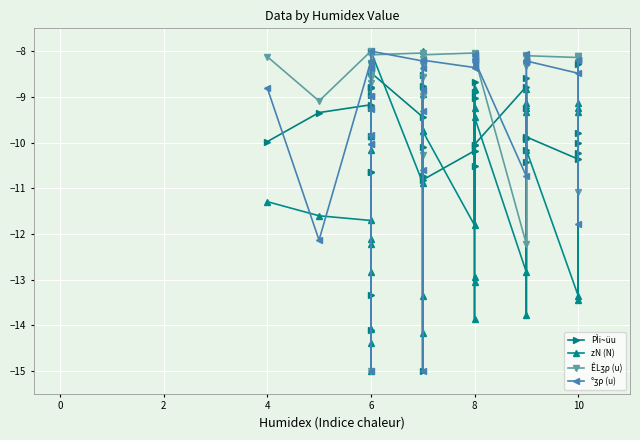

Rank the series by their average value, from highest to lowest.

ÊLʒρ (u), °ʒρ (u), PÌi~üu, zN (N)